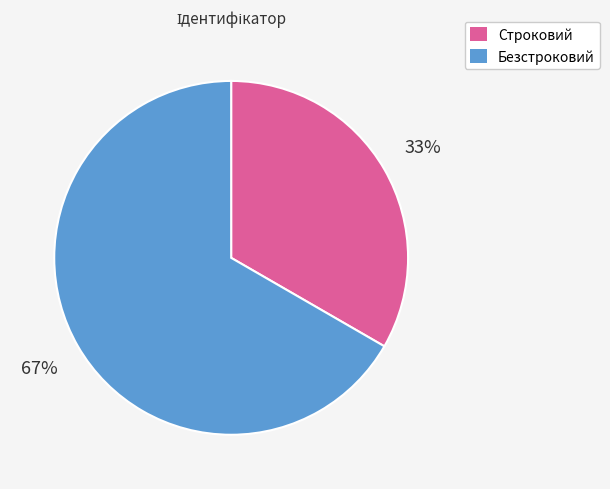

Rank the categories by value from highest to lowest.

Безстроковий, Строковий